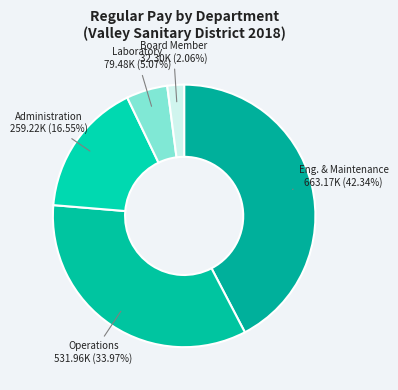

Count the number of slices in the pie.

5